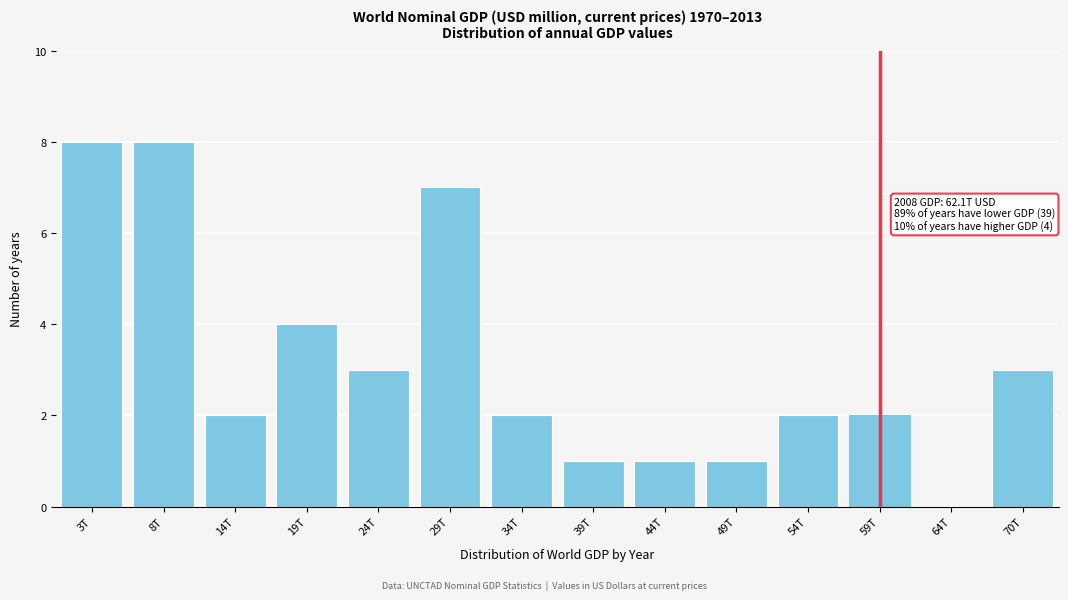

Reading left to right, what are all the values shown in this chart?

3T=8	8T=8	14T=2	19T=4	24T=3	29T=7	34T=2	39T=1	44T=1	49T=1	54T=2	59T=2	64T=0	70T=3